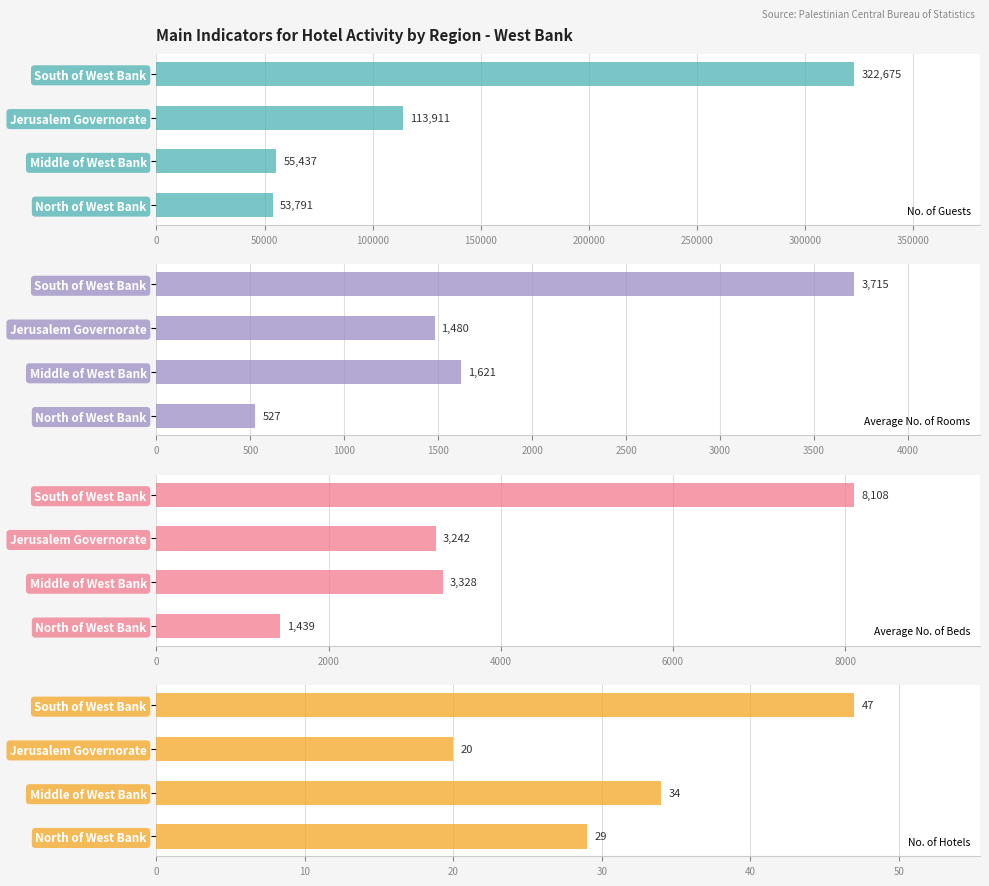

True or false: Average No. of Beds has a value of 8108 at South of West Bank.

True